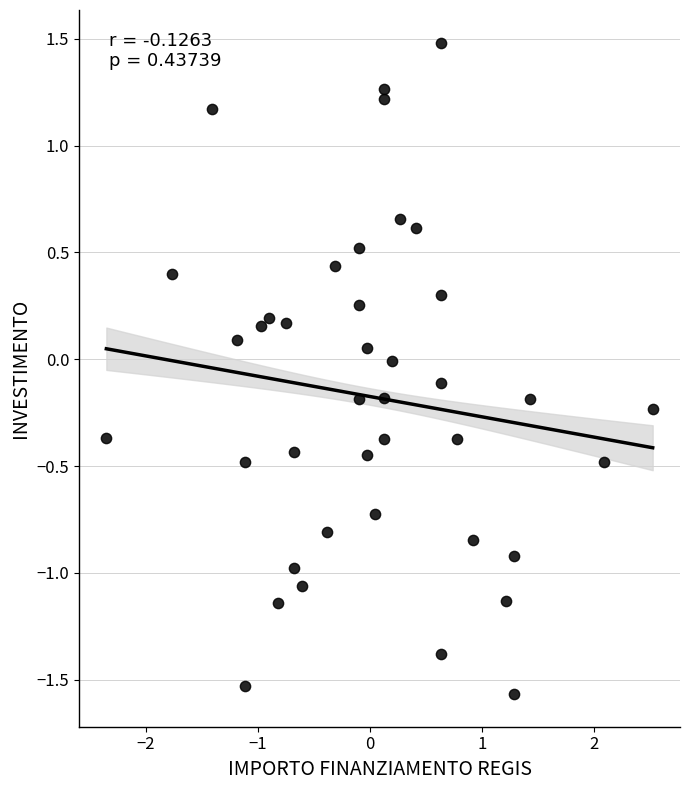

What is the range of X values (max minus min)?

4.9